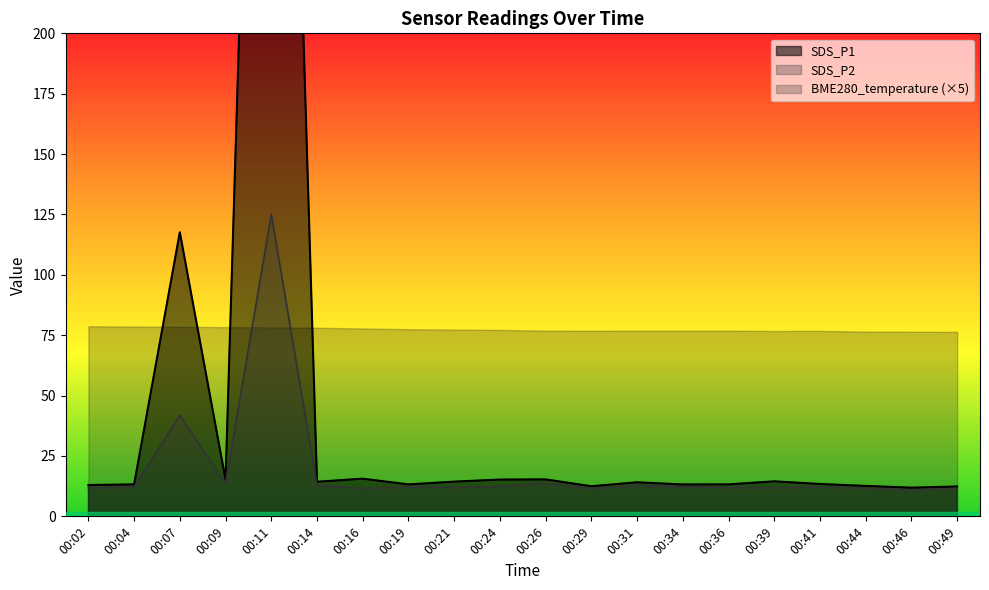

What is the average value of the SDS_P2 series?

19.3